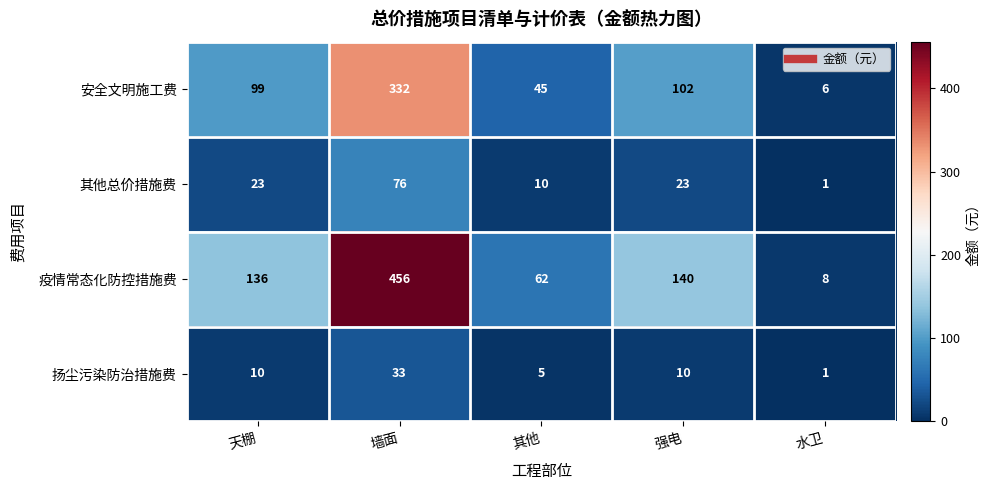

What is the smallest value displayed?

1